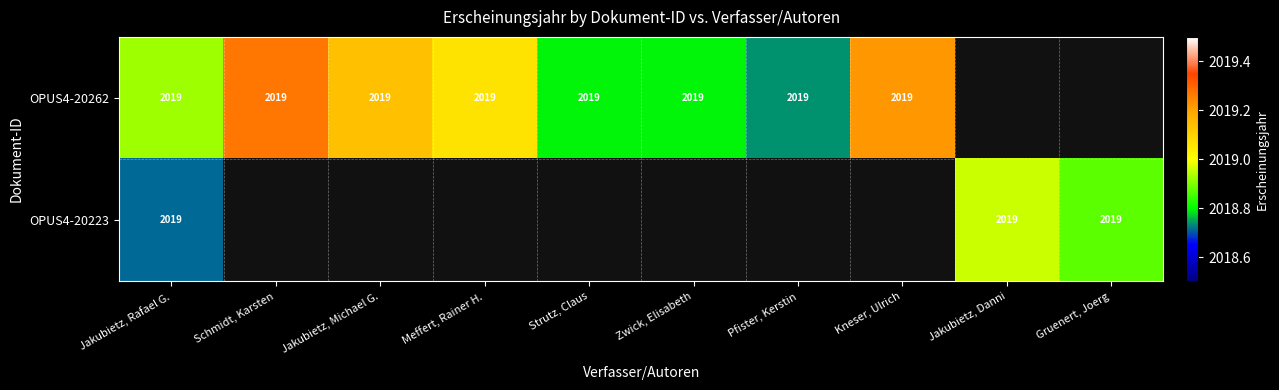

Rank the series by their average value, from lowest to highest.

OPUS4-20262, OPUS4-20223